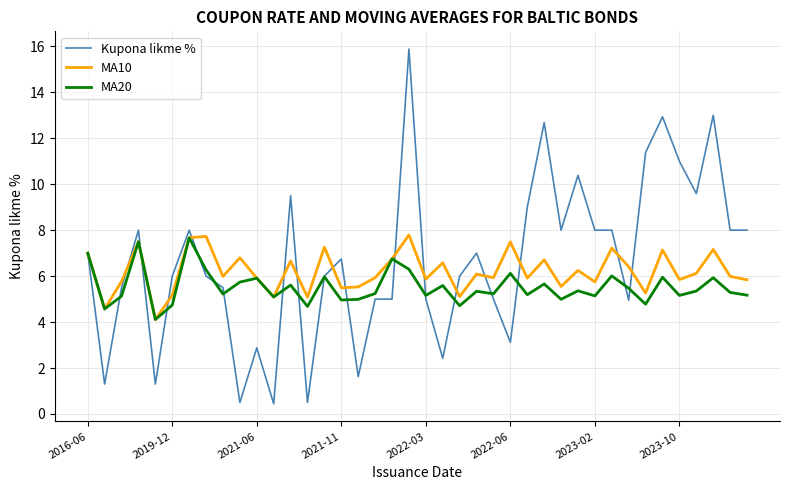

What is the maximum value for MA10?

7.8